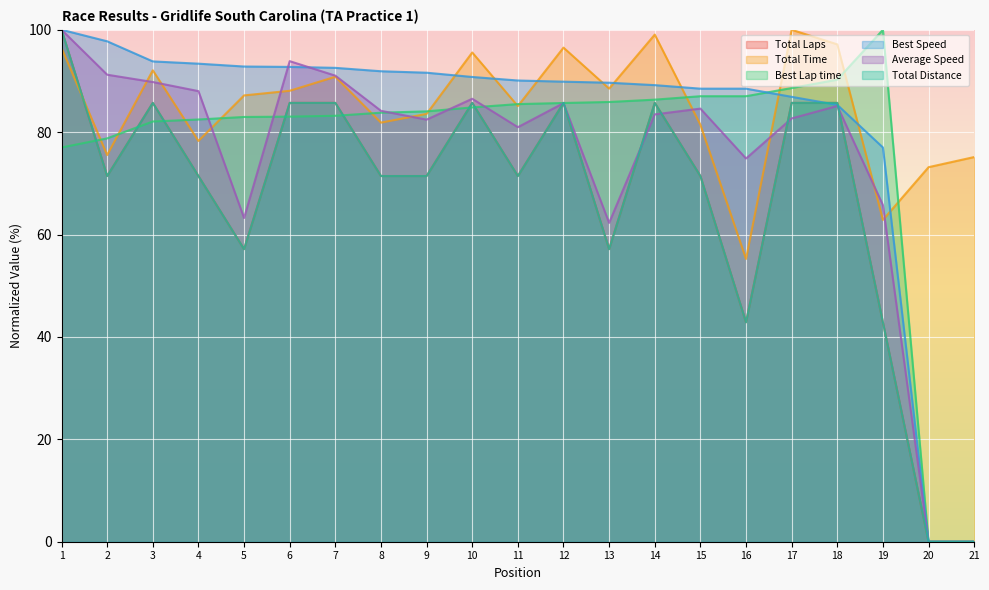

How many positive values does the Total Laps series have?

19